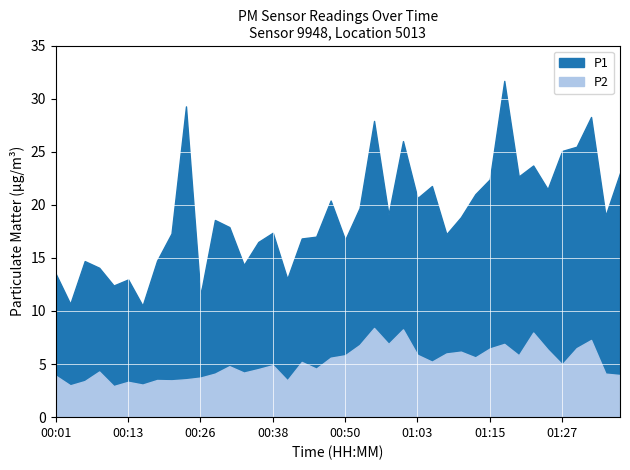

How many data points does each series have?

40